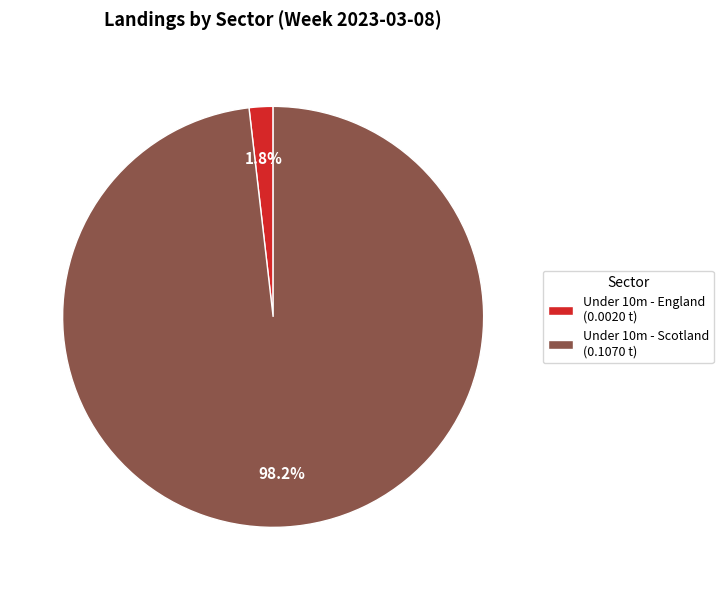

How many slices are in this pie chart?

2